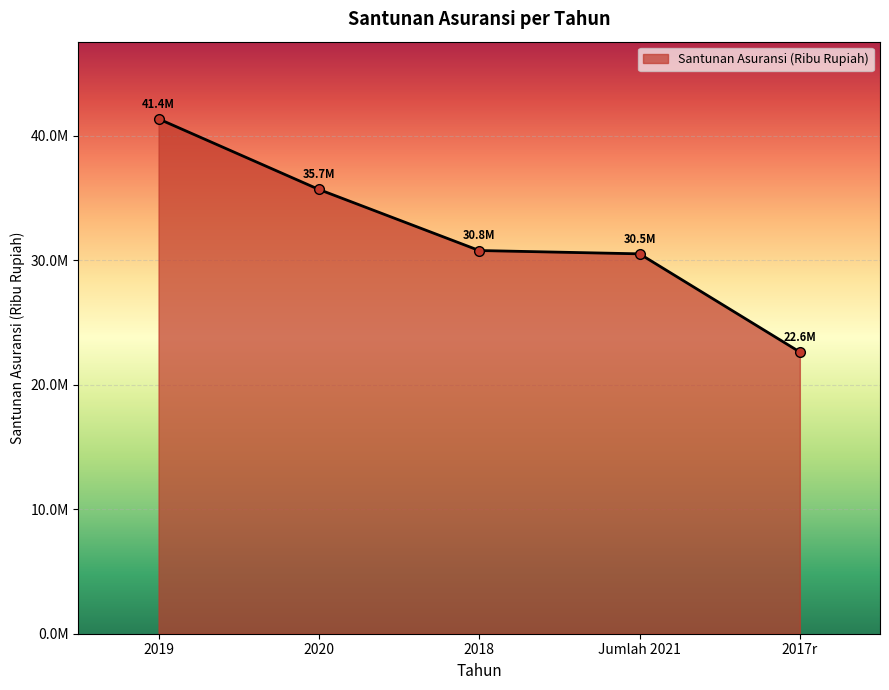

Rank the categories by value from lowest to highest.

2017r, Jumlah 2021, 2018, 2020, 2019